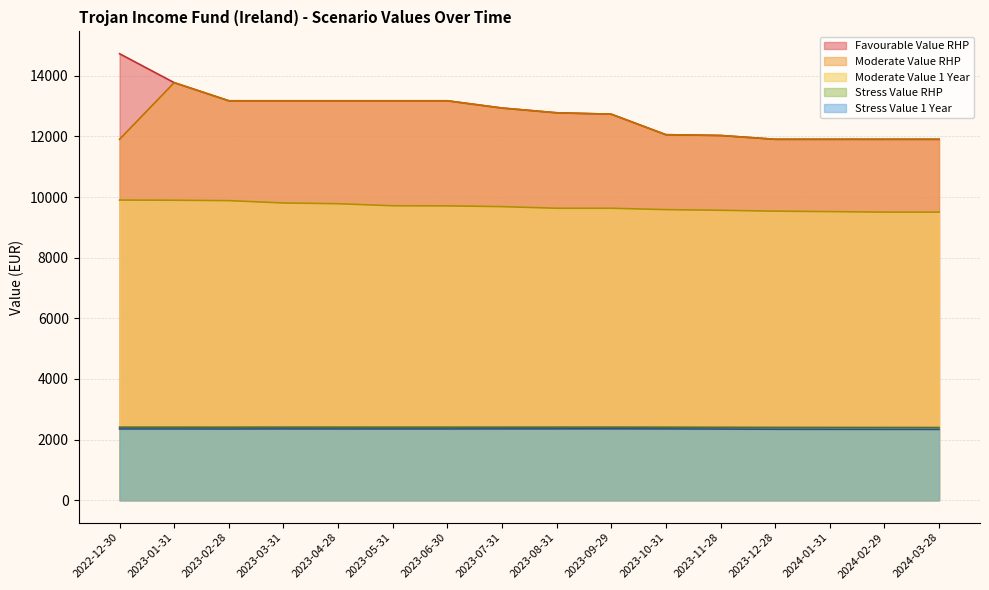

At which label is Favourable Value RHP closest to 13315?

2023-02-28